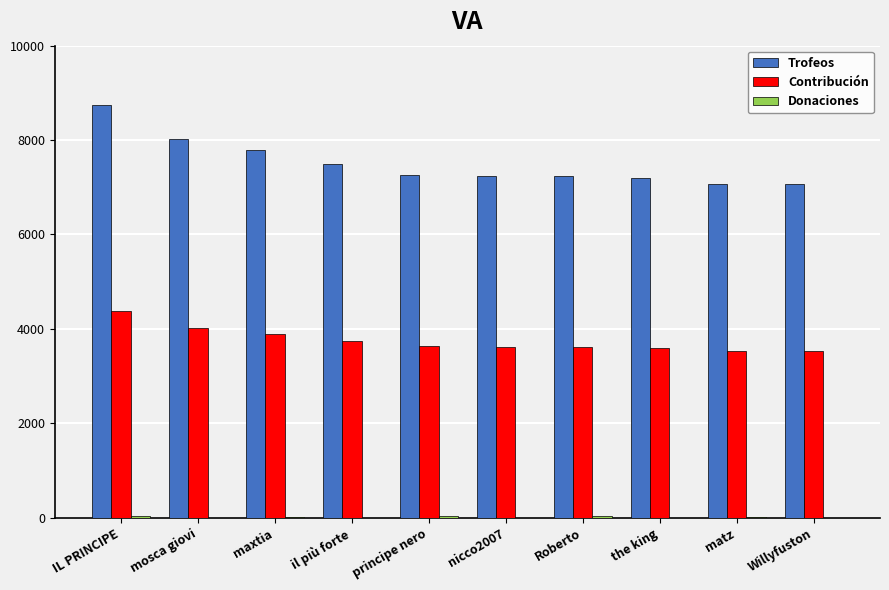

What is the sum of all Trofeos values?

75124